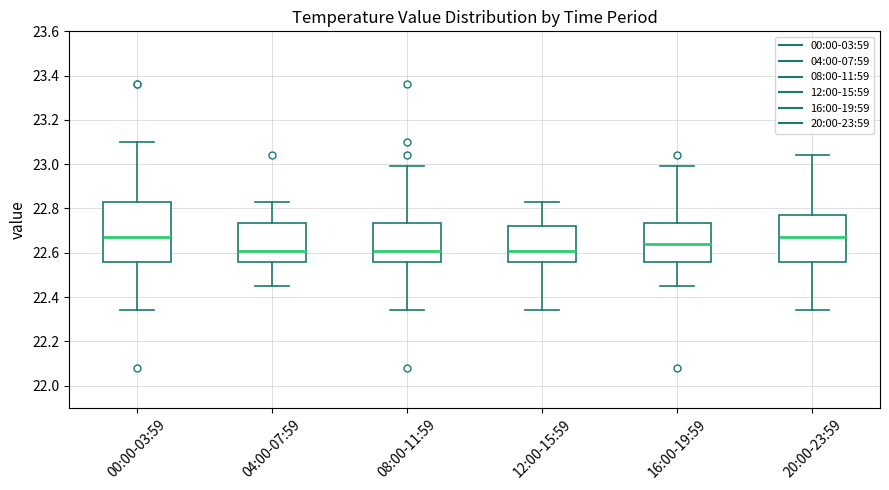

Reading left to right, transcribe this box plot: for each box, give where its median line is, the range the box spans, and where its two whiskers end, as read against the y-axis. The values are not printed on the chart, so give them approximately, as read against the axis.

00:00-03:59: median 22.68, box 22.56 to 22.84, whiskers 22.34 to 23.10
04:00-07:59: median 22.62, box 22.56 to 22.74, whiskers 22.46 to 22.84
08:00-11:59: median 22.62, box 22.56 to 22.74, whiskers 22.34 to 23.00
12:00-15:59: median 22.62, box 22.56 to 22.72, whiskers 22.34 to 22.84
16:00-19:59: median 22.64, box 22.56 to 22.74, whiskers 22.46 to 23.00
20:00-23:59: median 22.68, box 22.56 to 22.78, whiskers 22.34 to 23.04